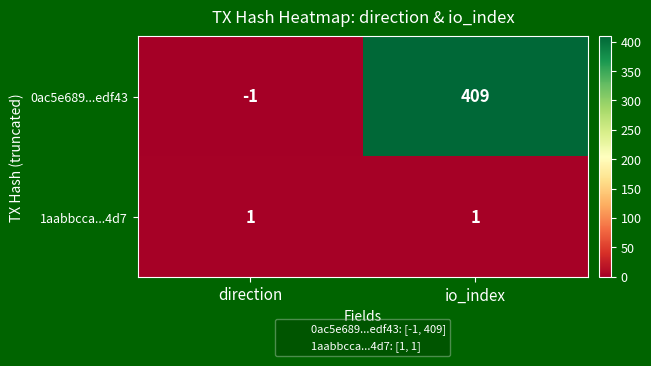

List the series in order of their overall mean, lowest first.

1aabbcca...4d7, 0ac5e689...edf43